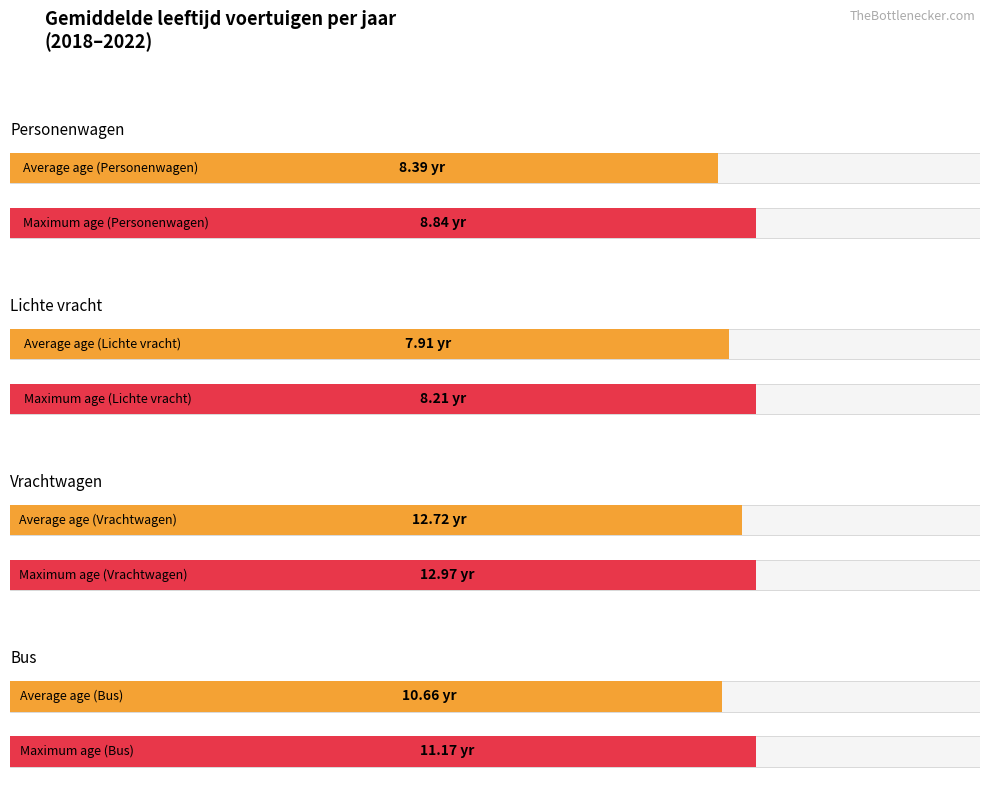

Which series has the largest total across all categories?

Vrachtwagen